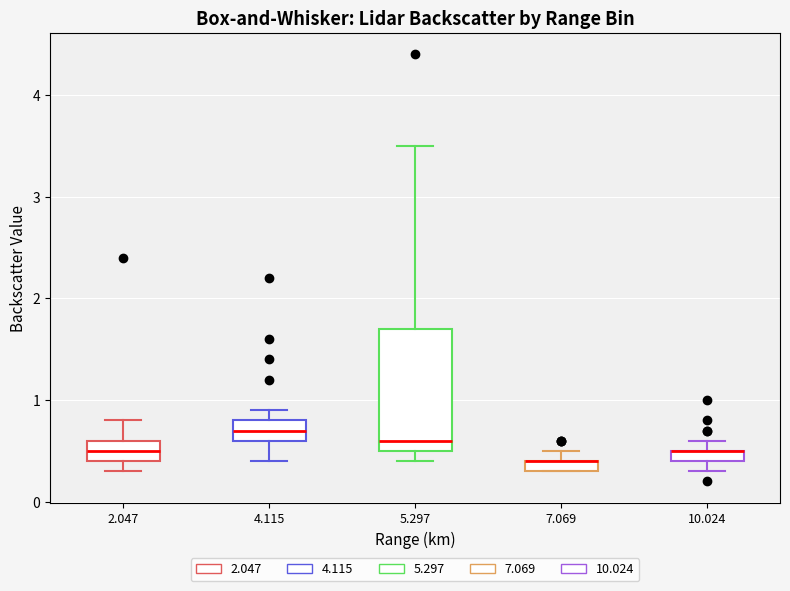

Comparing the boxes themselves (not the whiskers), which one is the tallest?

5.297